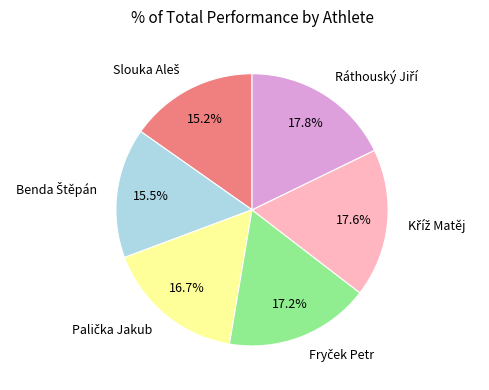

Is there any slice that represents more than half of the pie?

No